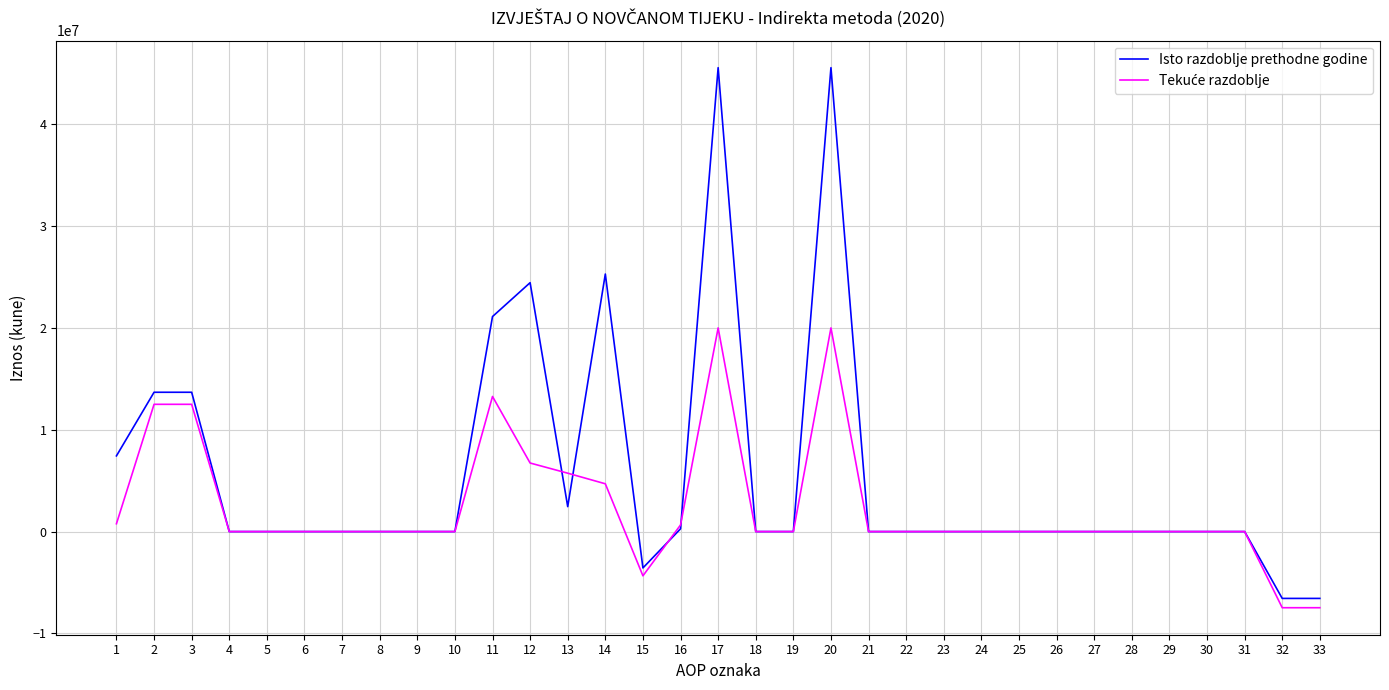

What is the spread (max minus min) of values at 20?

25549552